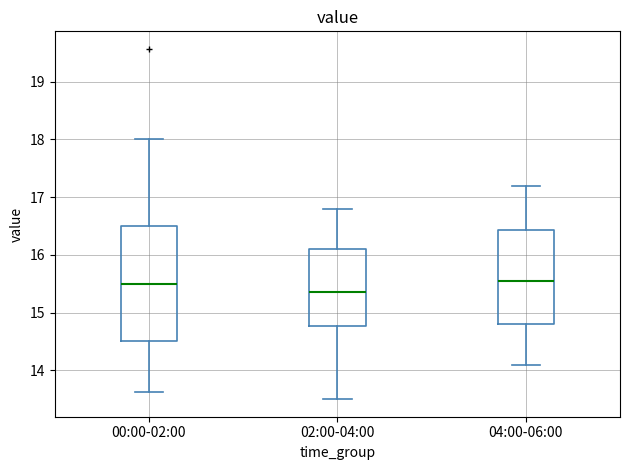

Comparing the boxes themselves (not the whiskers), which one is the tallest?

00:00-02:00